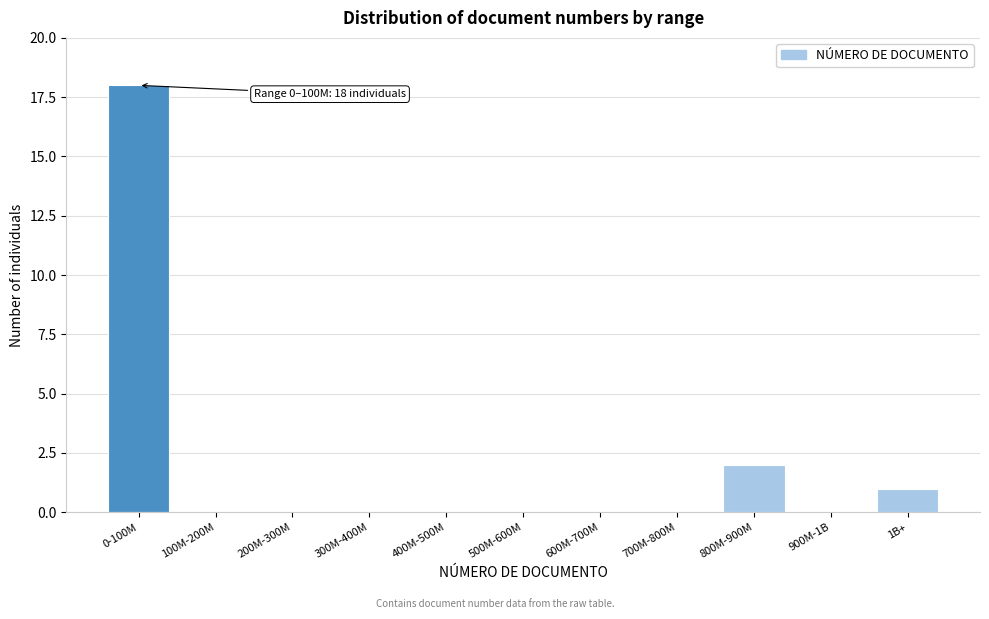

Reading left to right, extract all data points from this chart.

0-100M=18	100M-200M=0	200M-300M=0	300M-400M=0	400M-500M=0	500M-600M=0	600M-700M=0	700M-800M=0	800M-900M=2	900M-1B=0	1B+=1